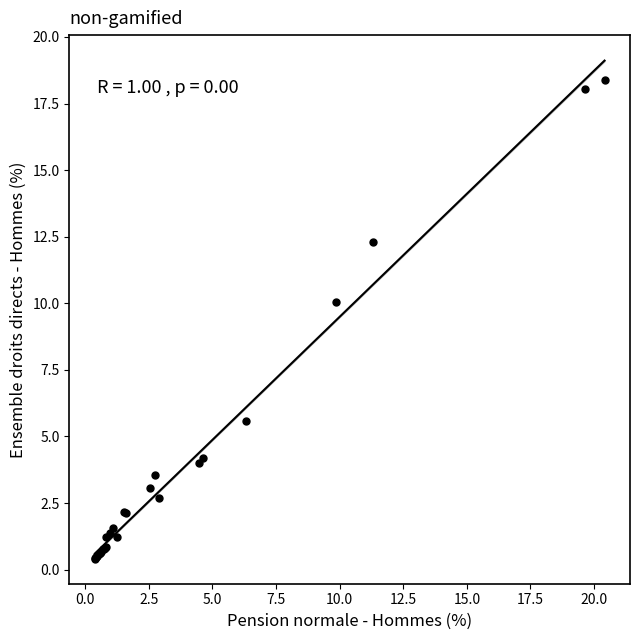

What Y value in the scatter plot is closest to 9?

10.1